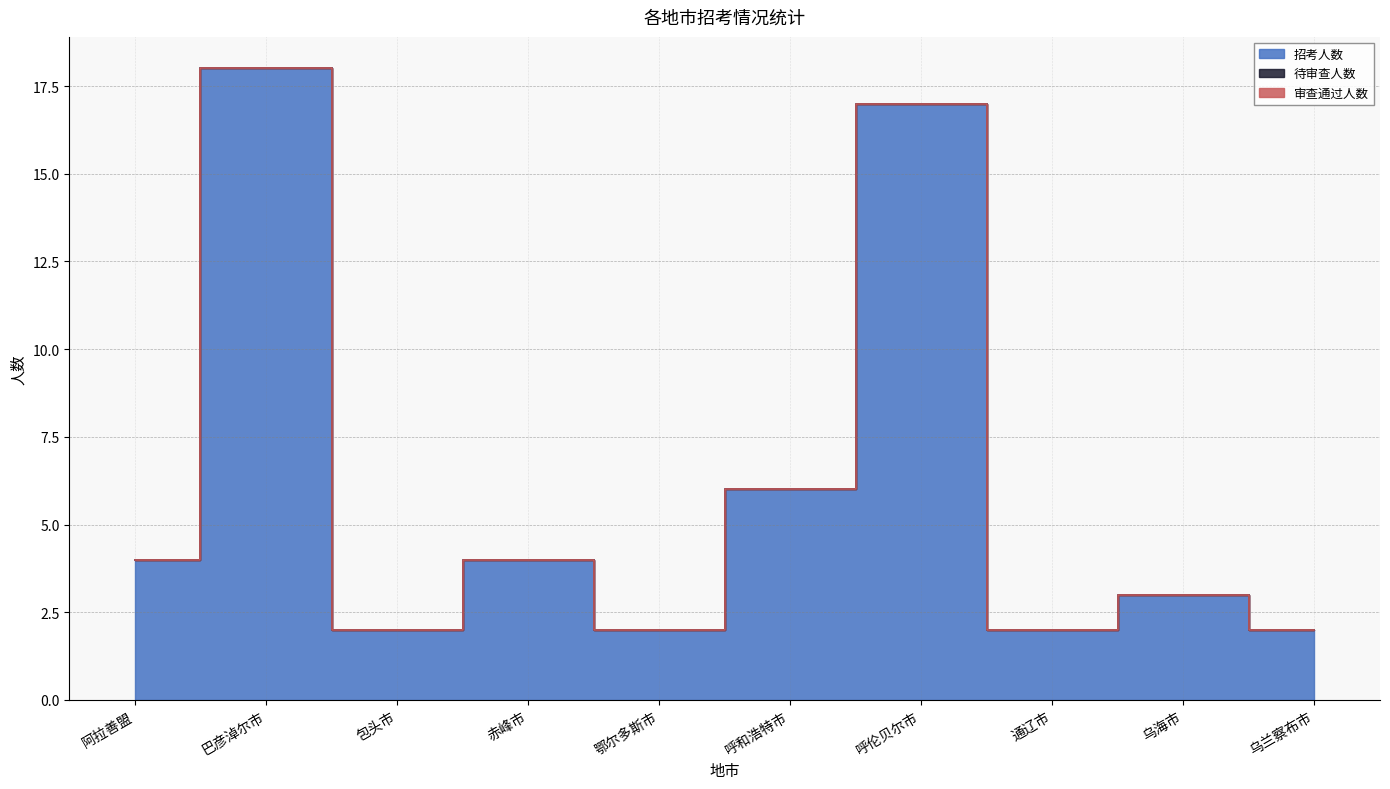

How many interior local valleys does the 招考人数 series have?

3